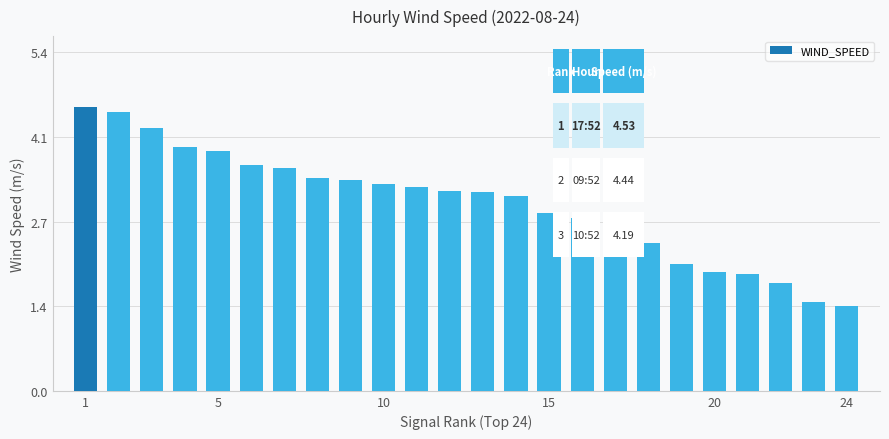

What is the value of the 10th bar from the left?

3.3